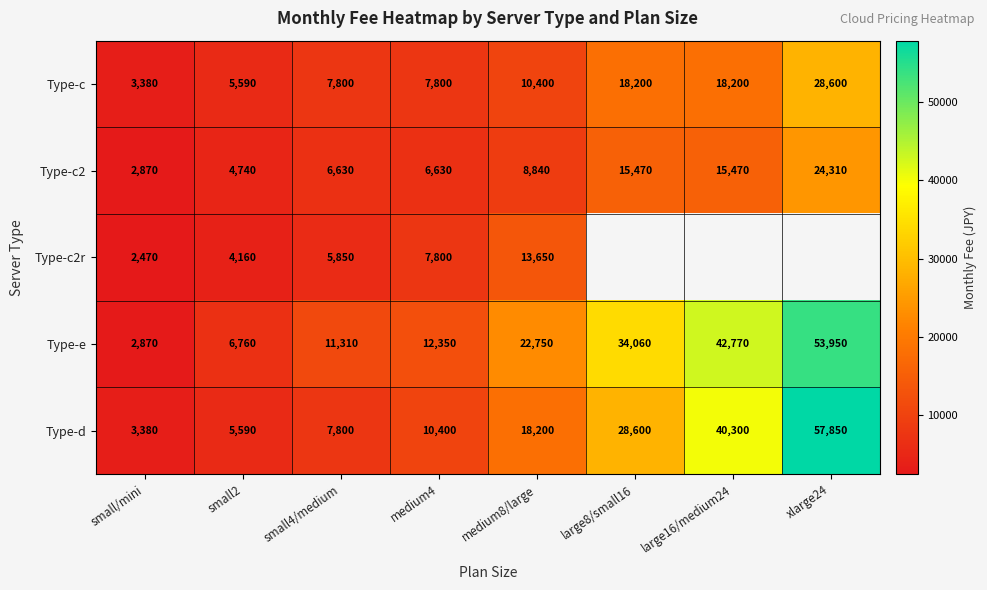

What is the sum of all Type-c2 values?

84960